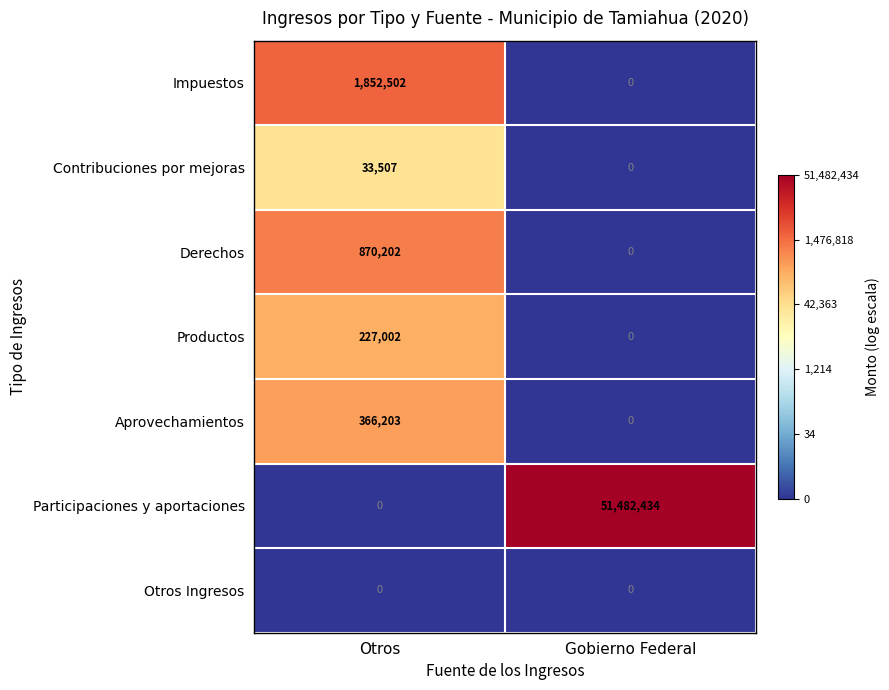

Reading left to right, extract all data points from this chart.

Impuestos: 1852502	0
Contribuciones por mejoras: 33507	0
Derechos: 870202	0
Productos: 227002	0
Aprovechamientos: 366203	0
Participaciones y aportaciones: 0	51482434
Otros Ingresos: 0	0